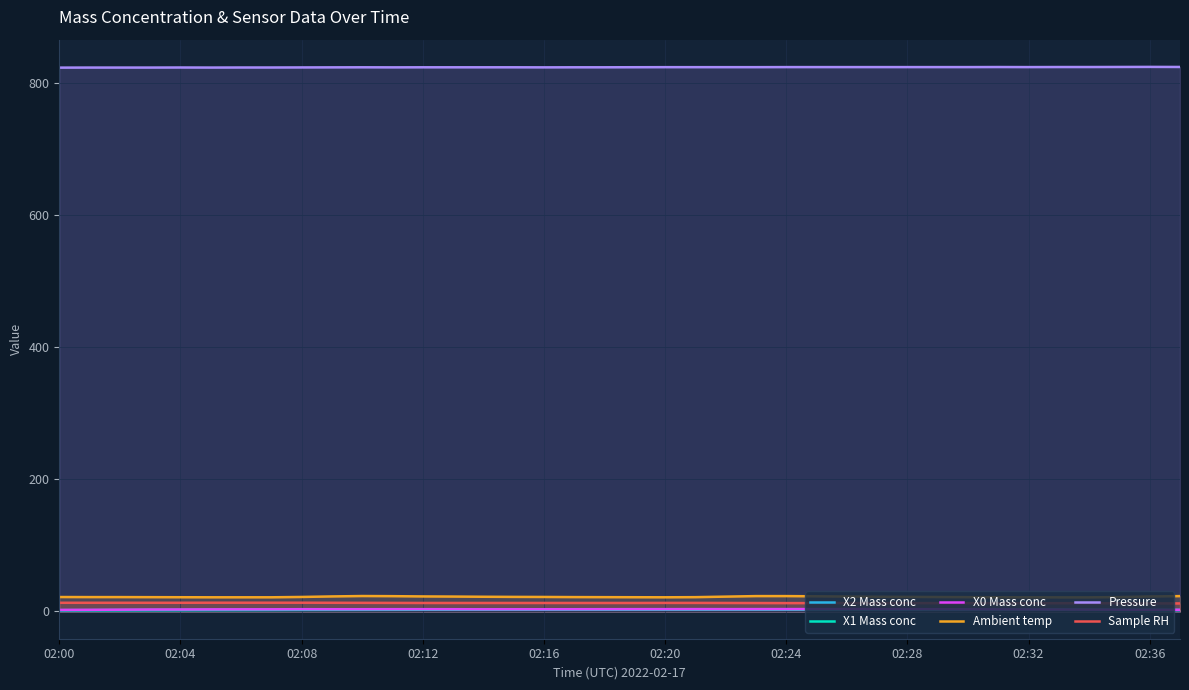

What is the label of the 11th point from the left?

10